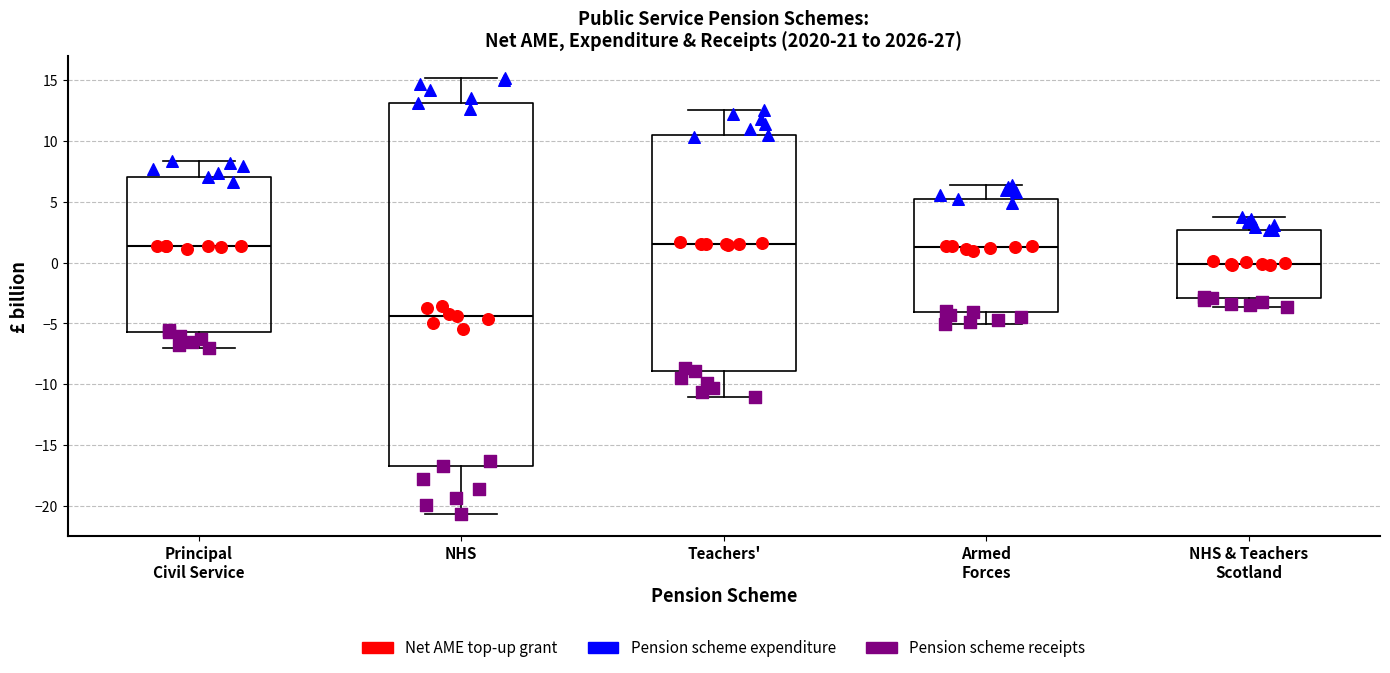

Reading left to right, transcribe this box plot: for each box, give where its median line is, the range the box spans, and where its two whiskers end, as read against the y-axis. The values are not printed on the chart, so give them approximately, as read against the axis.

Principal Civil Service: median 1.5, box -5.5 to 7.0, whiskers -7.0 to 8.5
NHS: median -4.5, box -16.5 to 13.0, whiskers -20.5 to 15.0
Teachers': median 1.5, box -9.0 to 10.5, whiskers -11.0 to 12.5
Armed Forces: median 1.5, box -4.0 to 5.0, whiskers -5.0 to 6.5
NHS & Teachers Scotland: median 0.0, box -3.0 to 2.5, whiskers -3.5 to 4.0